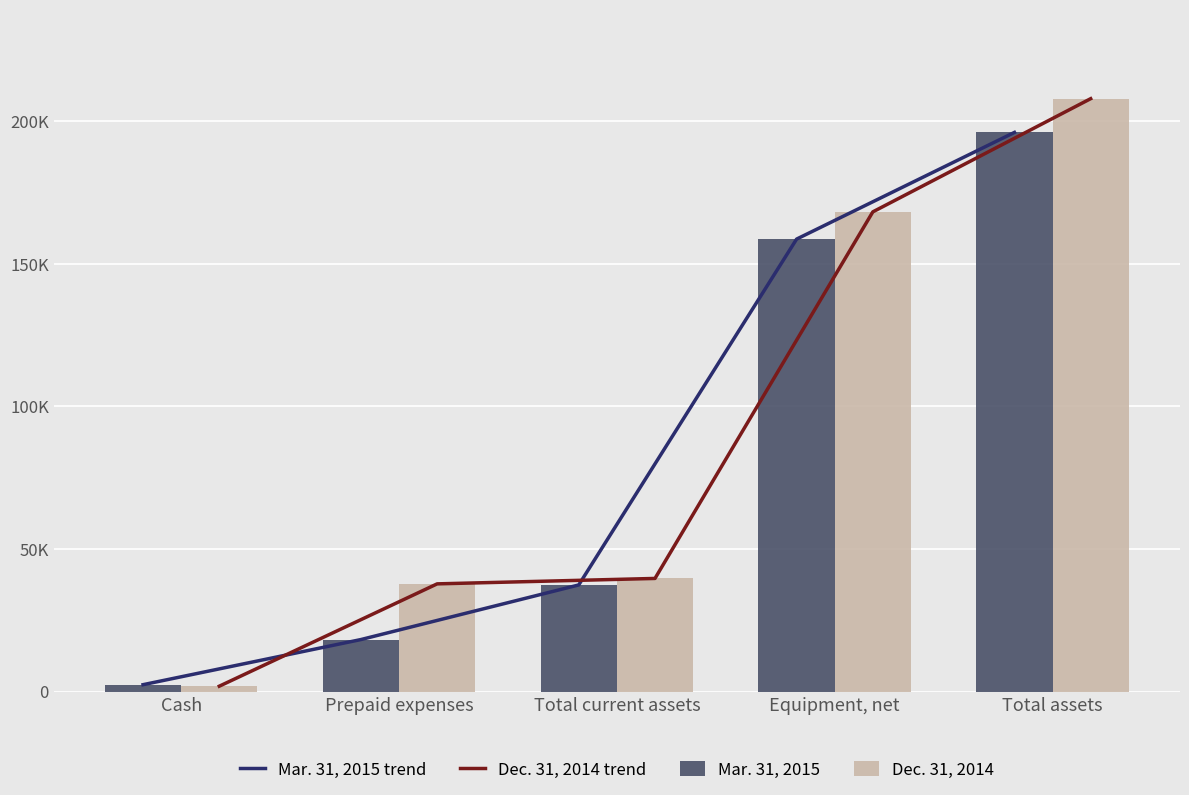

Which series has the largest total across all categories?

Dec. 31, 2014 trend